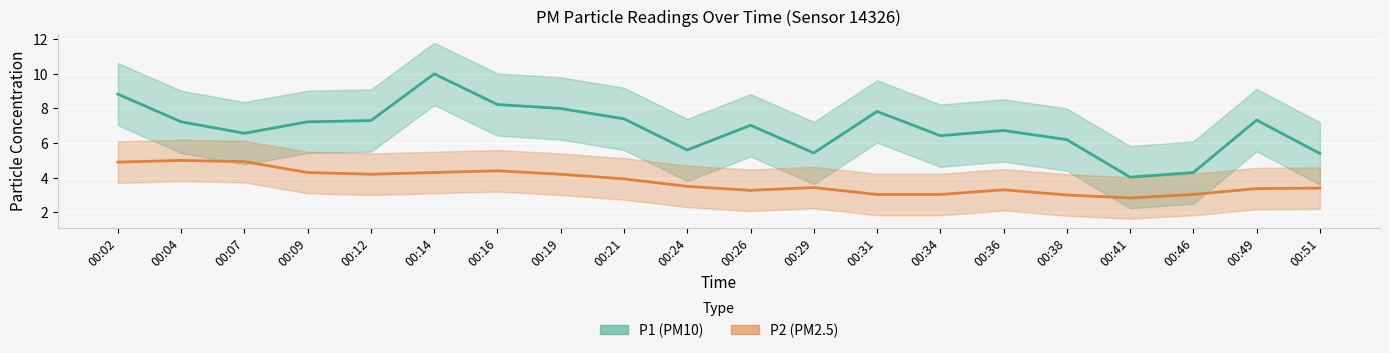

What is the sum of all P2 values?

75.3